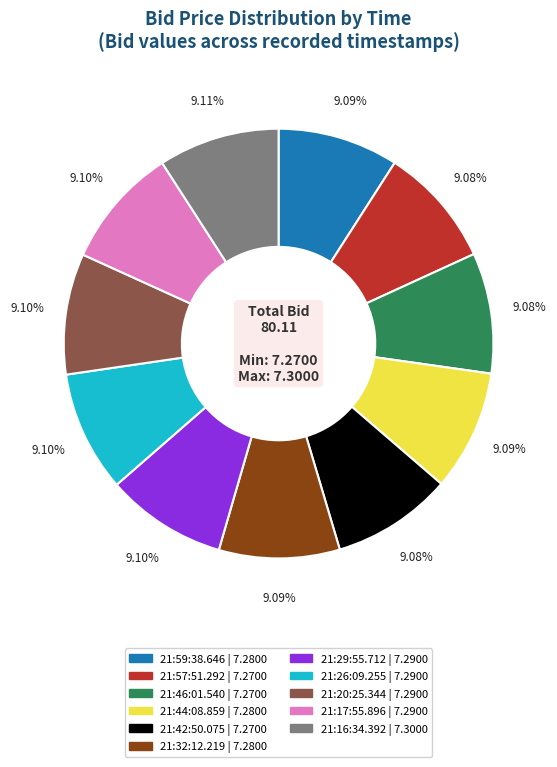

Does any single category account for the majority?

No